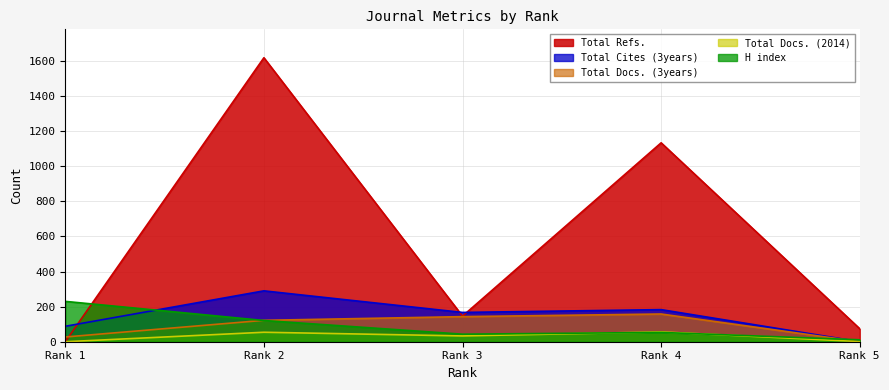

Does the chart have visible grid lines?

Yes